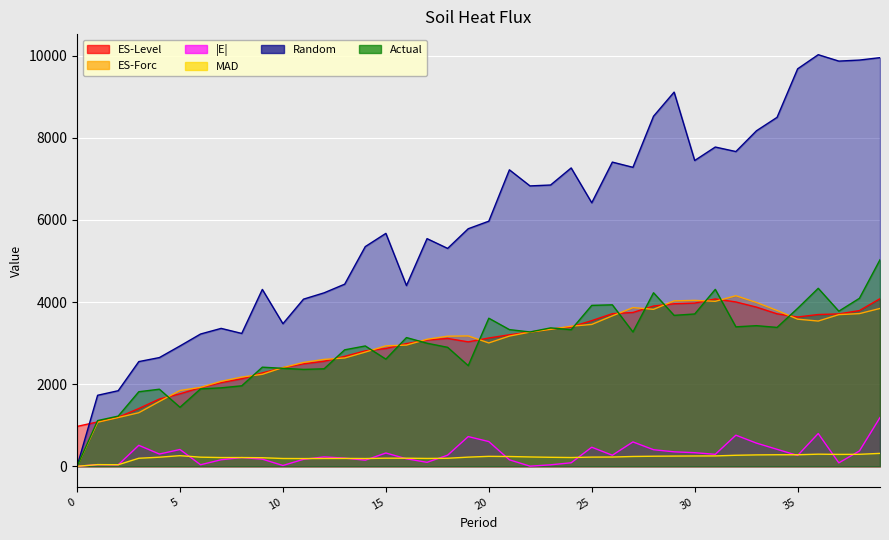

How many values in the ES-Level series are below 3125?

20